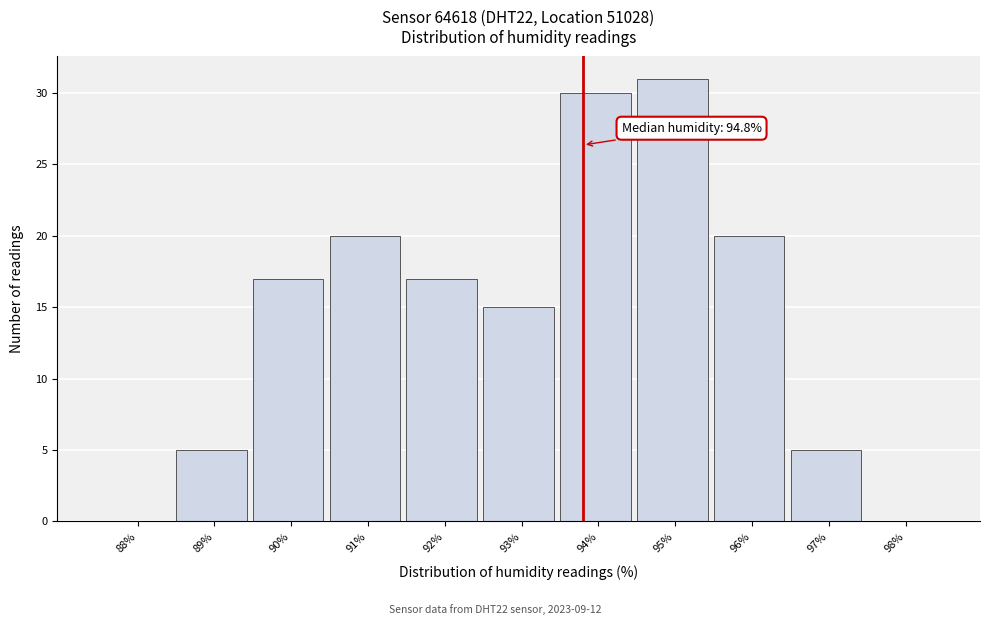

Reading left to right, what are all the values shown in this chart?

88%=0	89%=5	90%=17	91%=20	92%=17	93%=15	94%=30	95%=31	96%=20	97%=5	98%=0